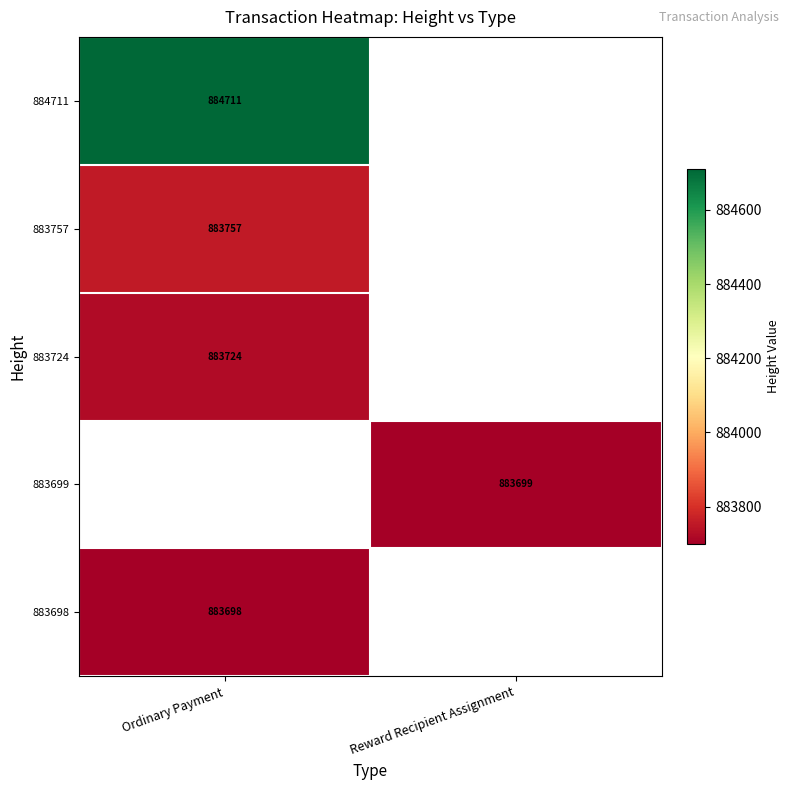

Is the value of 883698 at Ordinary Payment greater than the value of 884711 at Ordinary Payment?

No